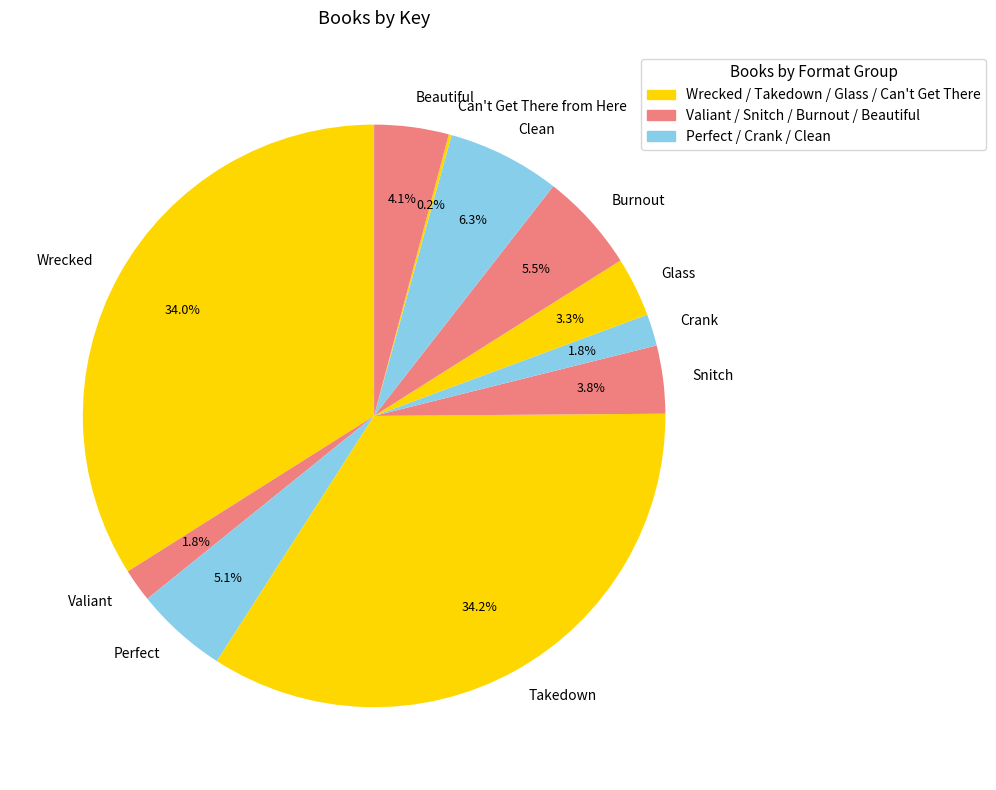

To the nearest percent, what is the difference between the largest and smallest slice percentages?

34%